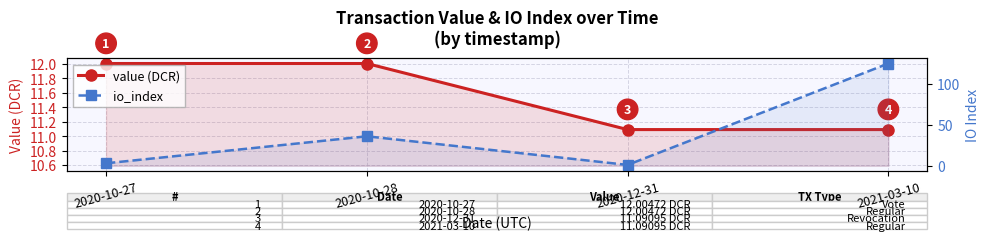

What is the minimum value for value (DCR)?

11.1